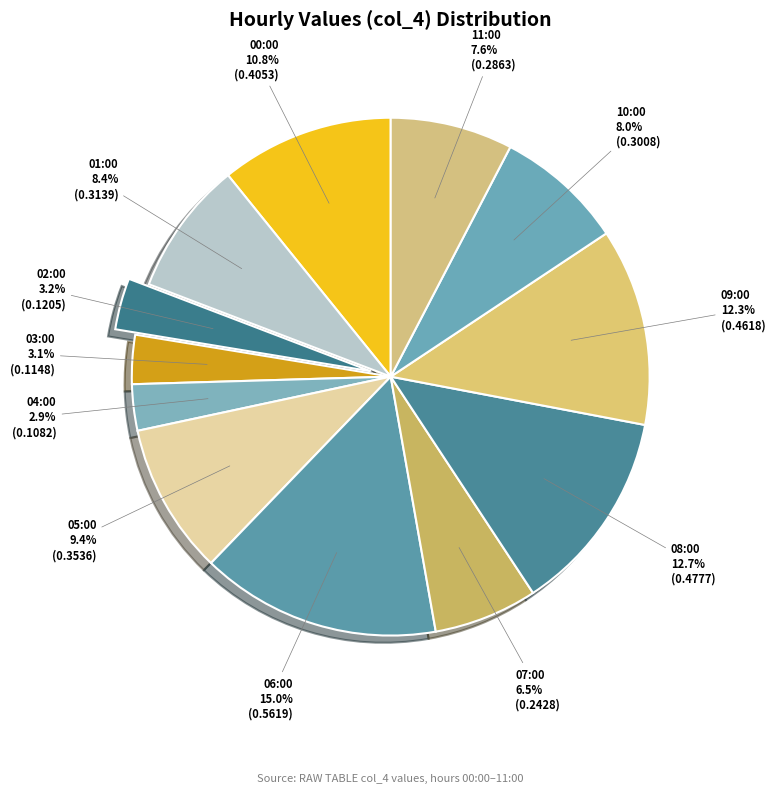

What is the largest slice in the pie chart?

06:00